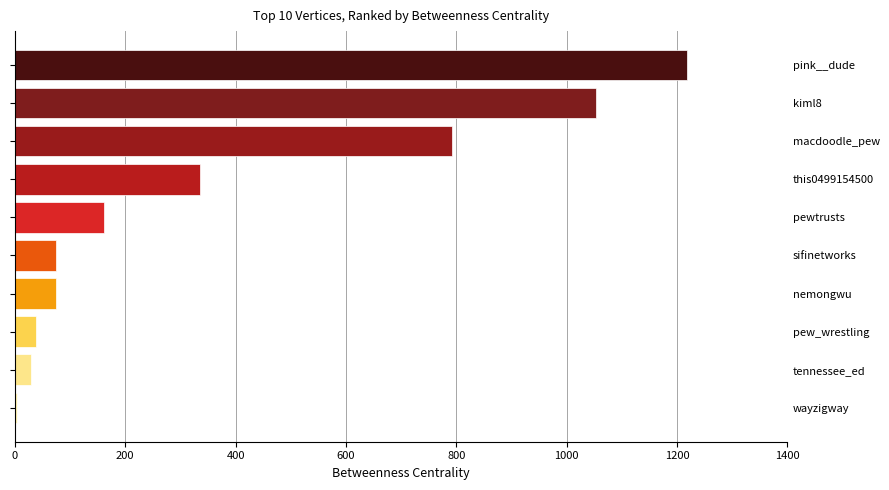

The chart shows a value of 22 at nemongwu. True or false?

False